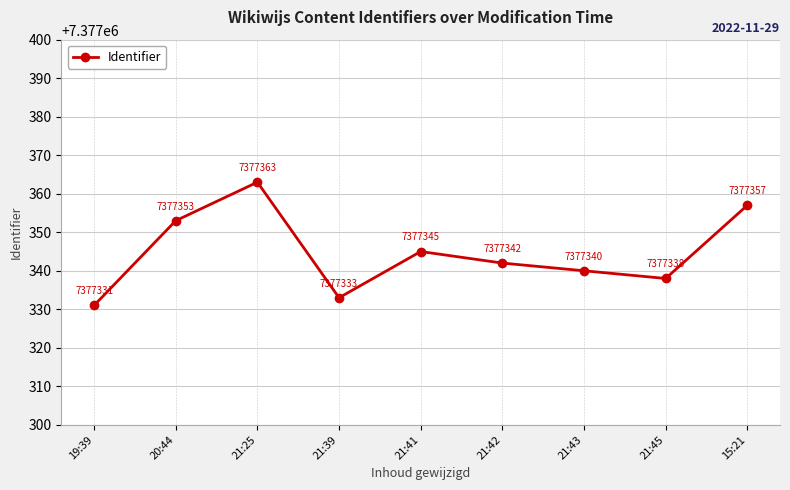

Is it true that the value at 21:43 is 7377340?

True